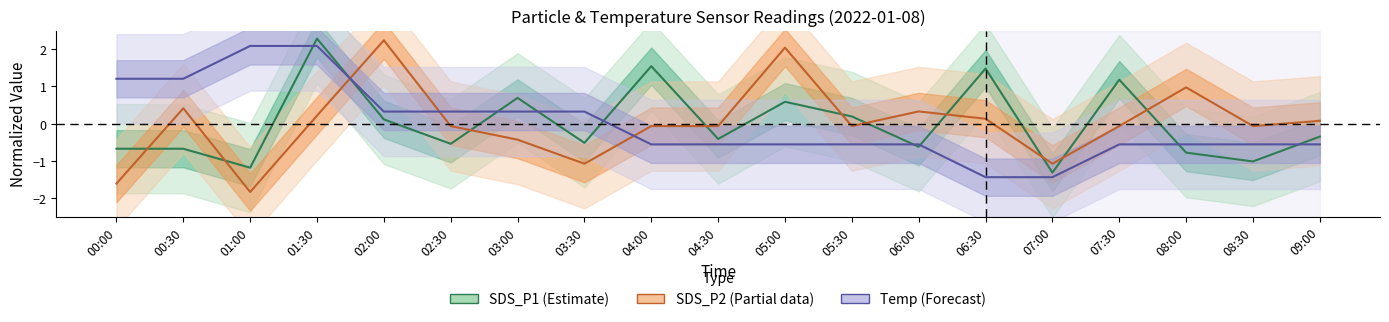

What position from the right is 01:00?

17